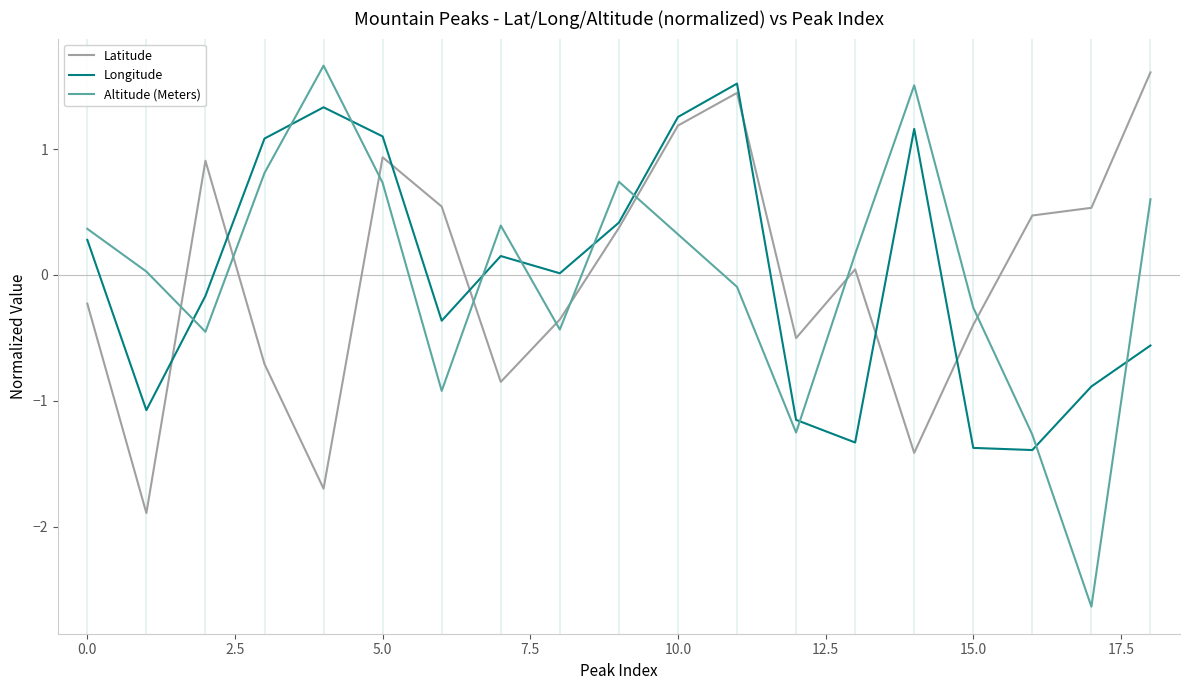

Which series ends up on top after the final intersection of Altitude (Meters) and Longitude?

Altitude (Meters)